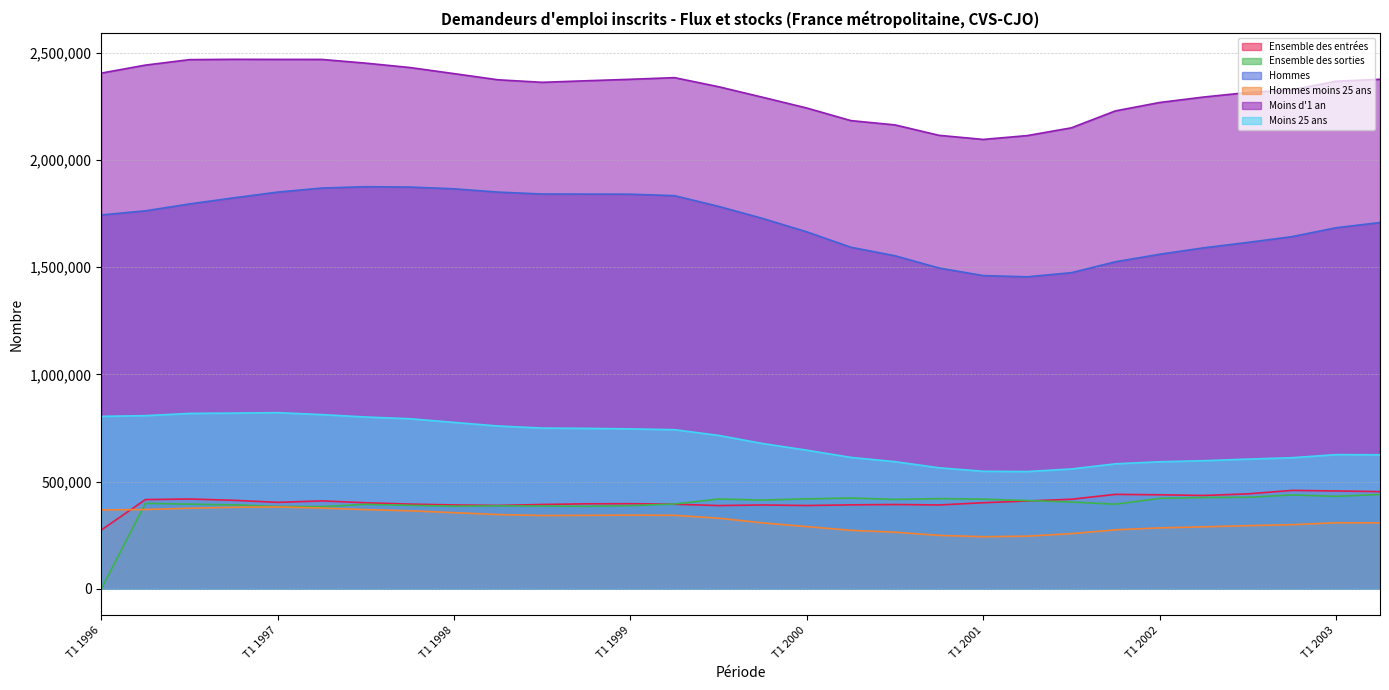

What is the spread (max minus min) of values at T1 1999?

2031870